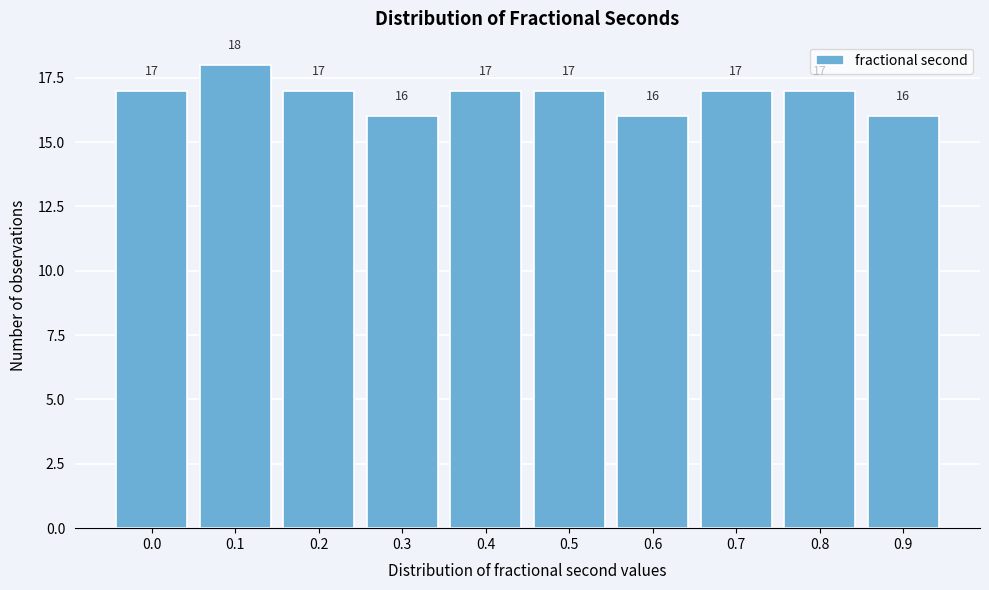

Reading left to right, transcribe all the data shown in this chart.

0.0=17	0.1=18	0.2=17	0.3=16	0.4=17	0.5=17	0.6=16	0.7=17	0.8=17	0.9=16